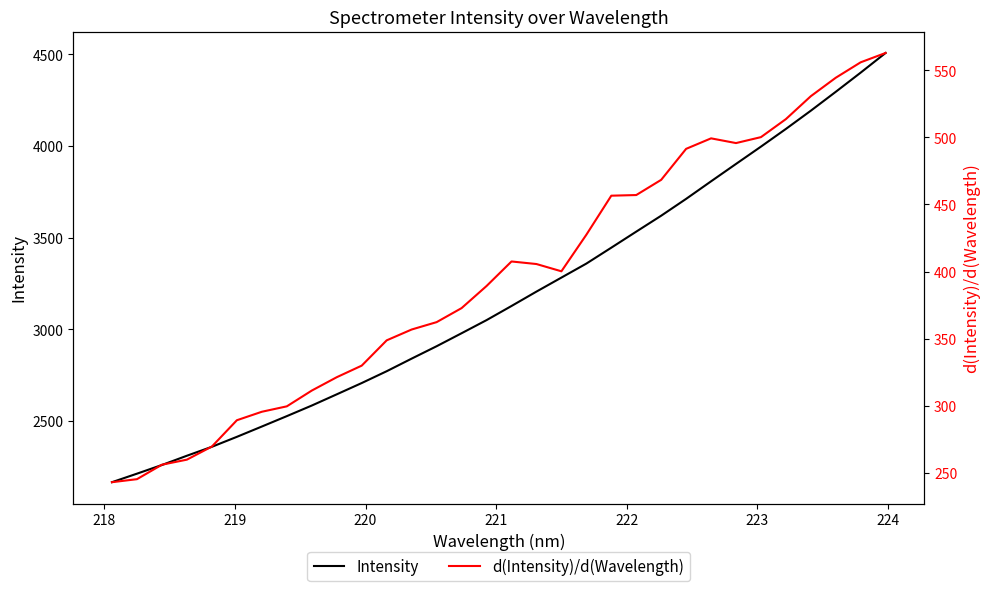

Reading left to right, what are all the values shown in this chart?

Intensity: 2165.2	2211.7	2259.0	2309.6	2358.4	2412.7	2468.9	2525.6	2583.4	2644.6	2706.2	2770.7	2839.4	2907.0	2977.9	3049.4	3126.5	3205.0	3281.4	3357.8	3444.7	3532.2	3619.1	3710.9	3806.7	3901.5	3995.9	4092.4	4191.9	4294.8	4399.6	4506.9
d(Intensity)/d(Wavelength): 243.0	245.2	256.0	259.8	269.6	289.2	295.5	299.5	311.3	321.2	329.9	348.7	356.8	362.3	372.7	389.2	407.5	405.6	400.2	427.4	456.5	457.0	468.3	491.4	499.2	495.7	500.1	513.6	530.6	544.4	555.9	562.9